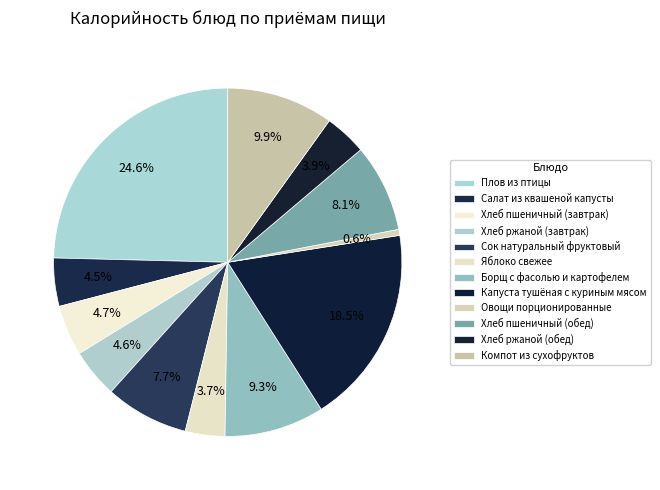

How many segments does this pie chart have?

12